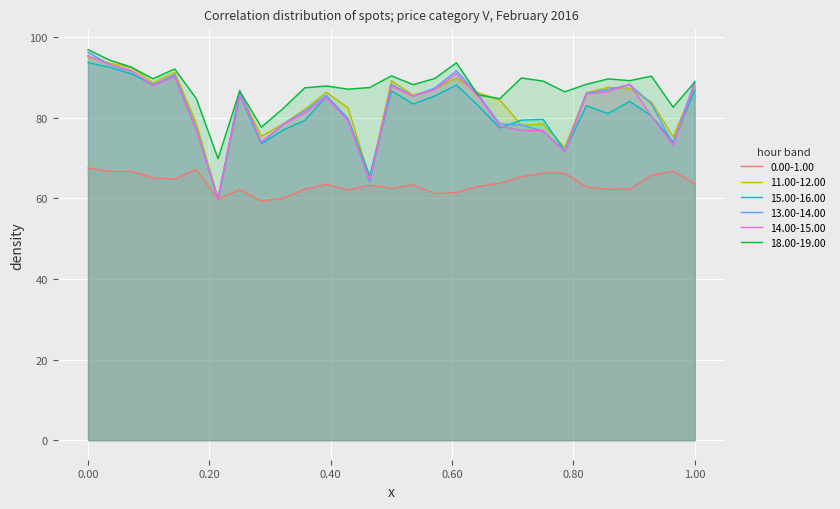

True or false: 0.00-1.00 has a value of 63.4 at 16.

True